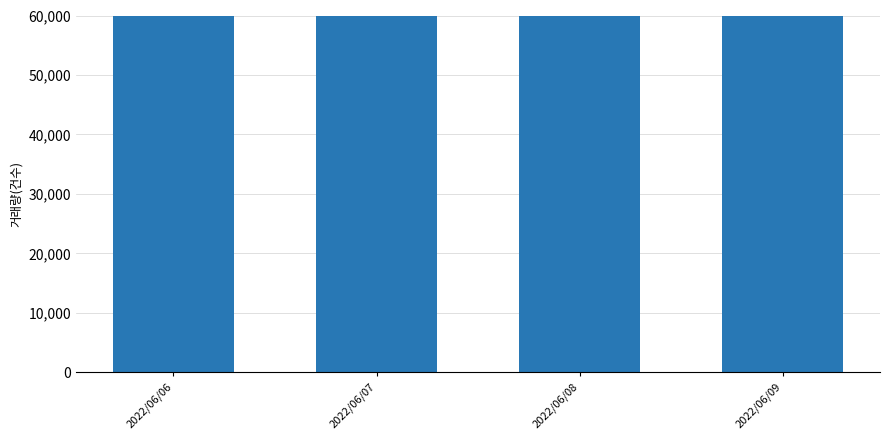

How many values are between 133925 and 345420?

4